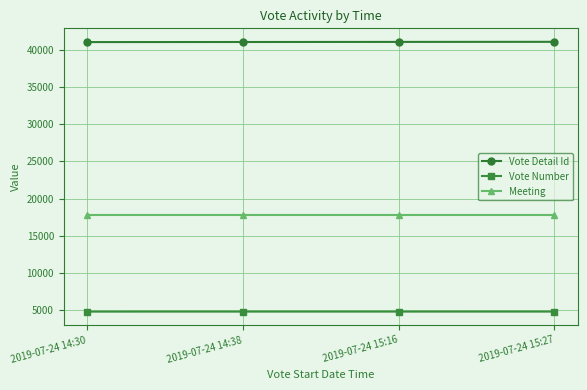

True or false: Vote Number and Vote Detail Id intersect in this chart.

False